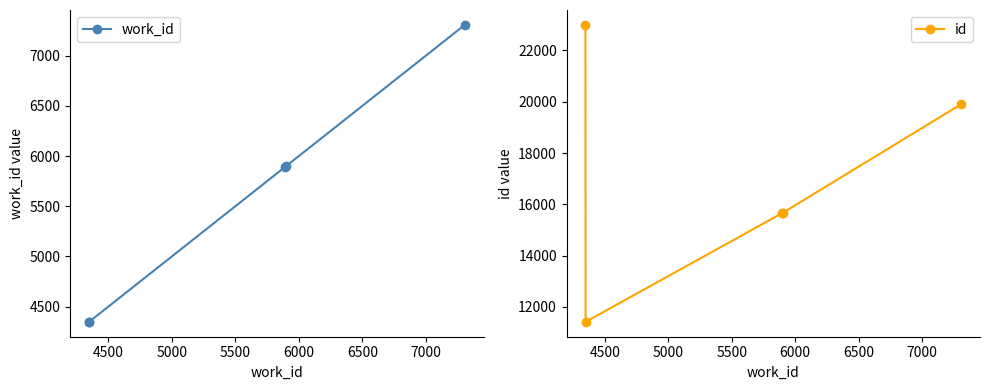

What is the value of the id point at the 5th from the left?

19906